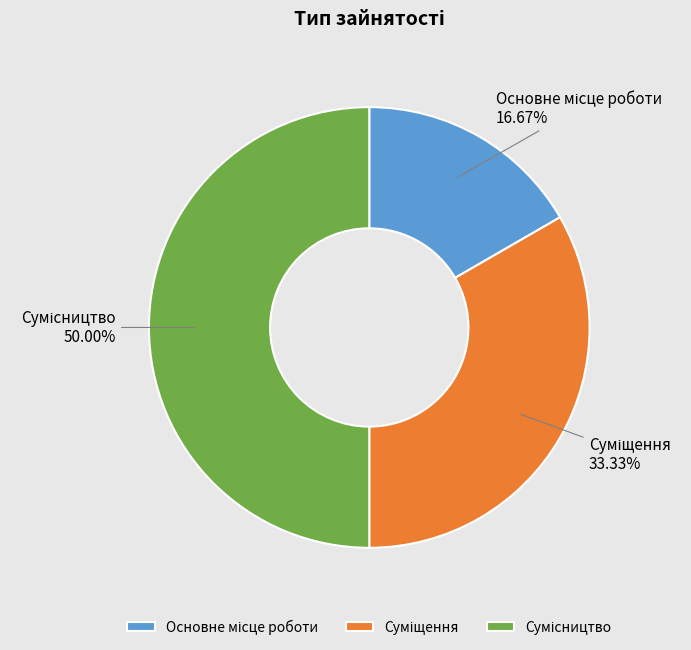

How many segments does this pie chart have?

3